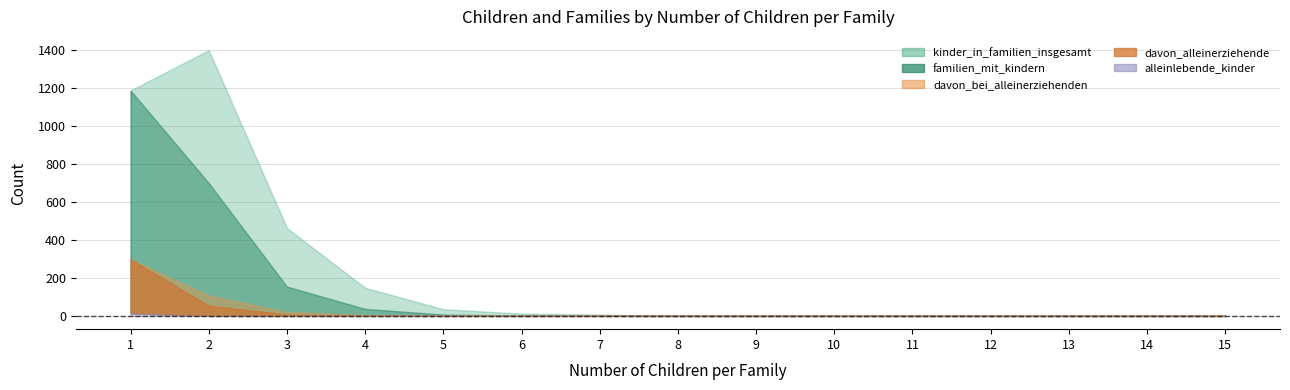

Is the value of familien_mit_kindern at 4 greater than the value of davon_alleinerziehende at 13?

Yes